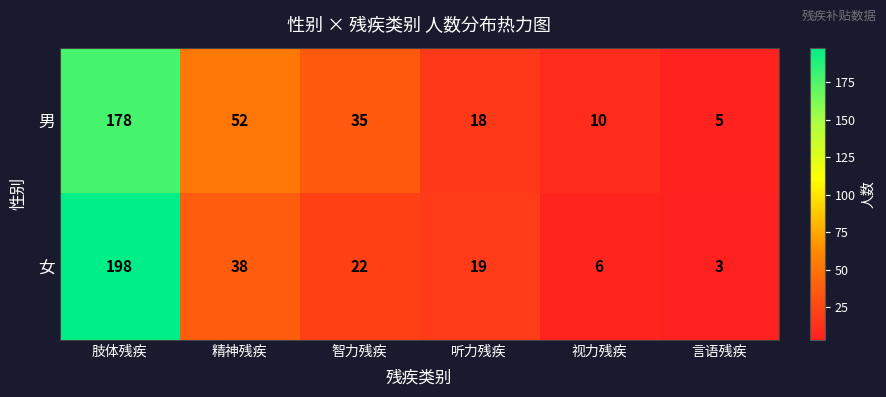

What is the minimum value for 男?

5